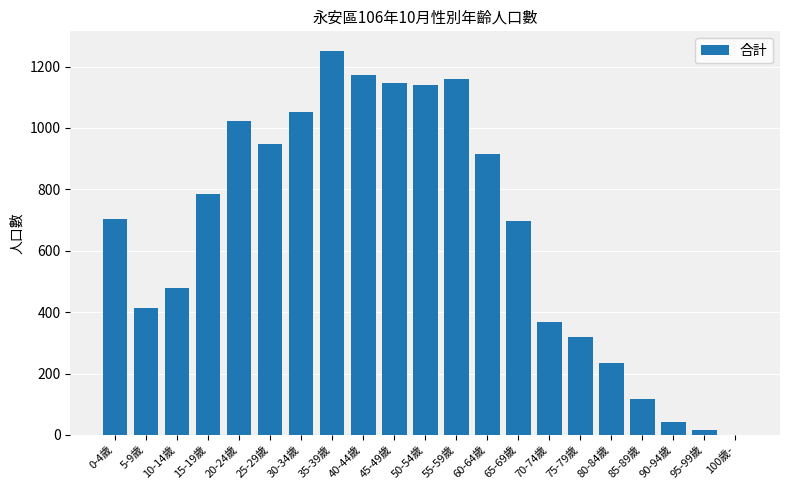

Reading left to right, what are all the values shown in this chart?

702	415	479	784	1023	947	1051	1252	1172	1147	1141	1158	915	696	369	320	235	118	43	15	0